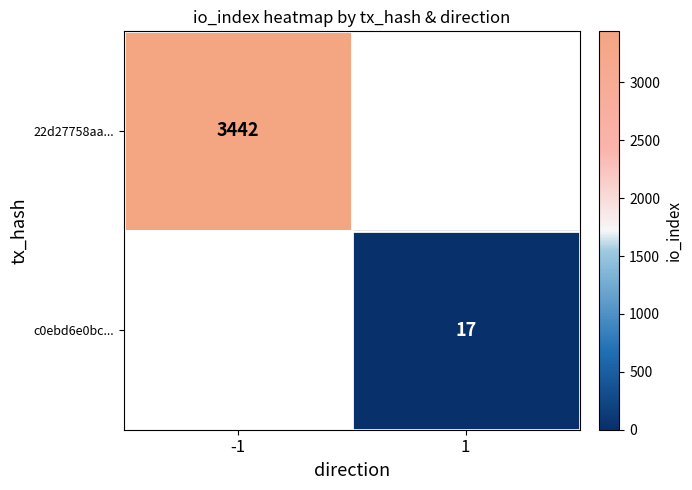

How many series are shown in this chart?

2